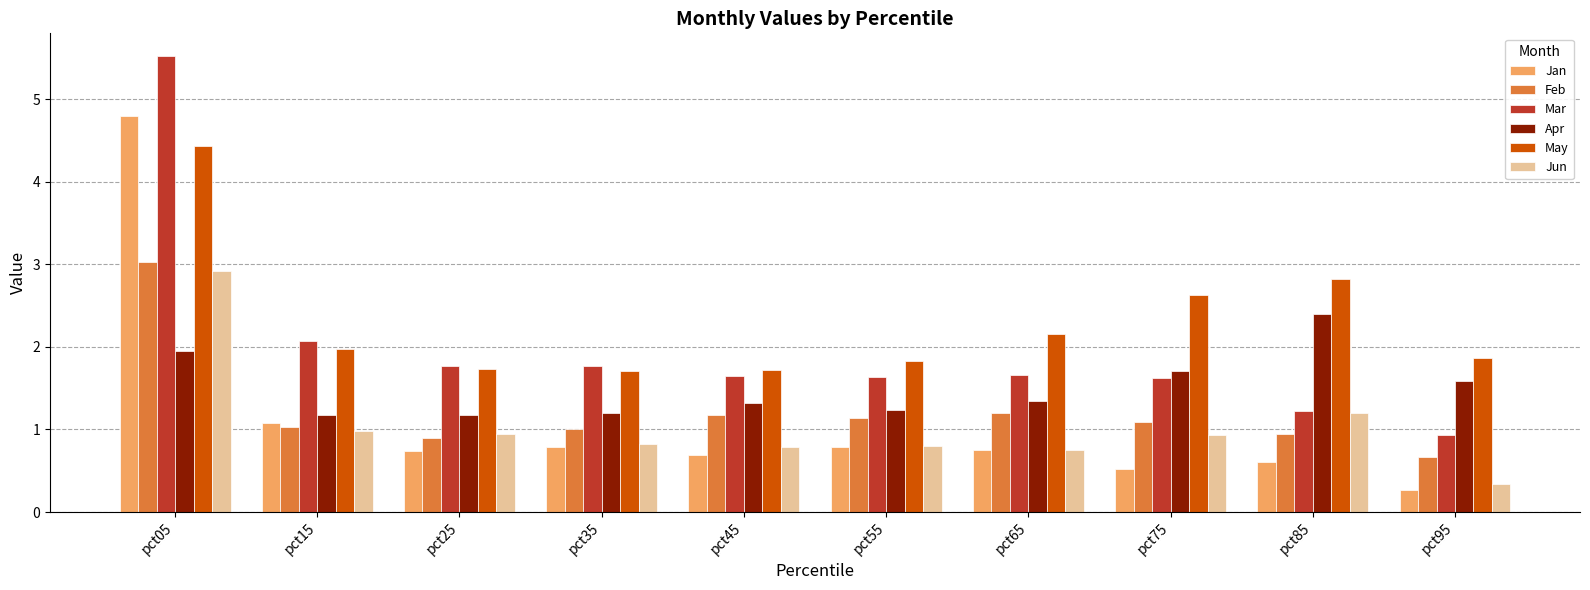

True or false: Jun has a value of 1.0 at pct15.

True